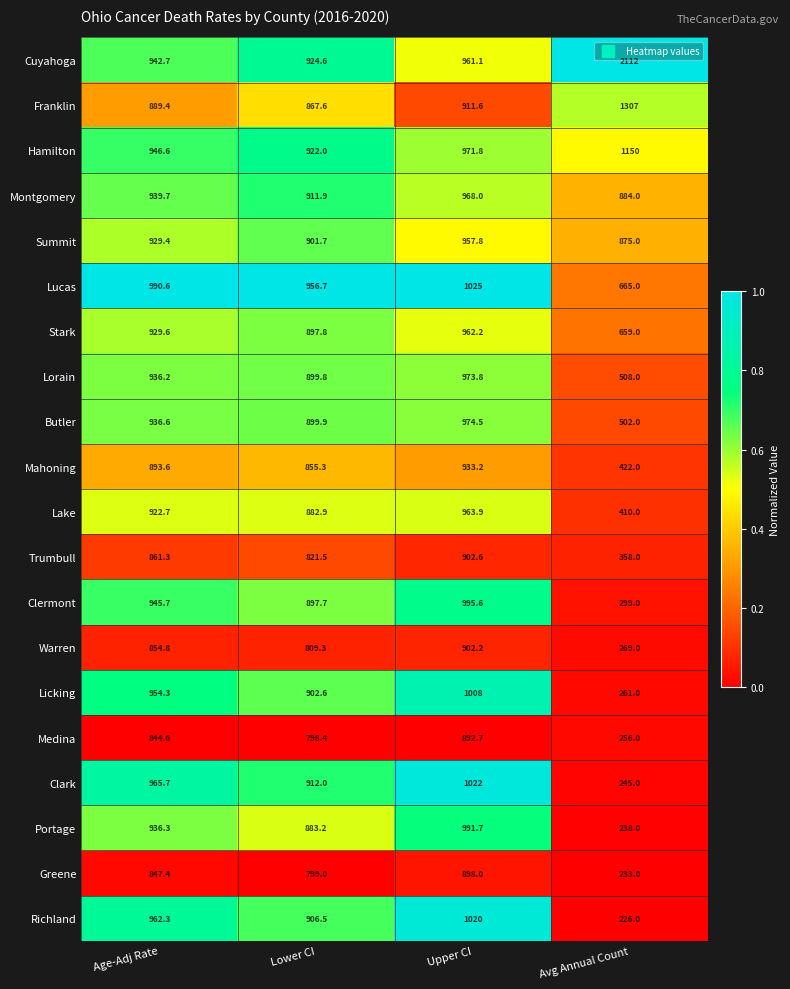

Between Upper CI and Avg Annual Count, which series saw the biggest shift?

Cuyahoga